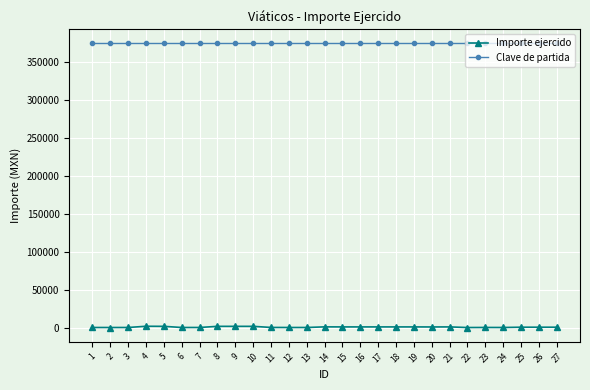

What is the highest value of the Clave de partida series?

375005